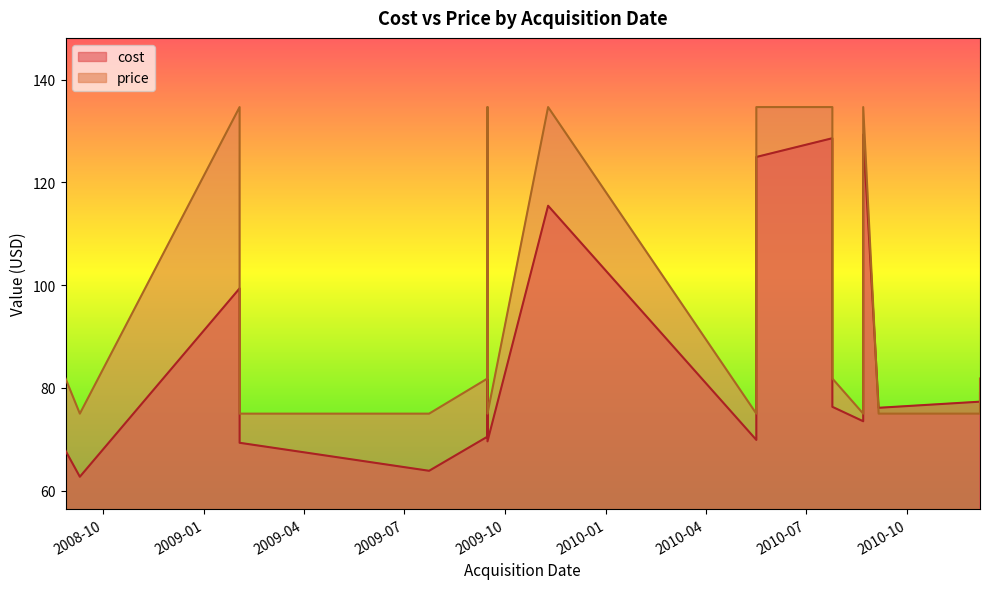

What is the spread (max minus min) of values at 2010-07-25?

5.5